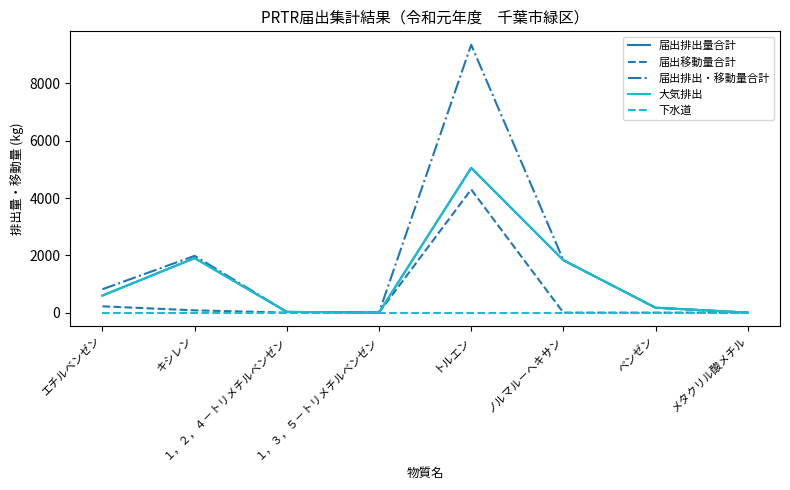

Is this an area chart (filled region under the line)?

No